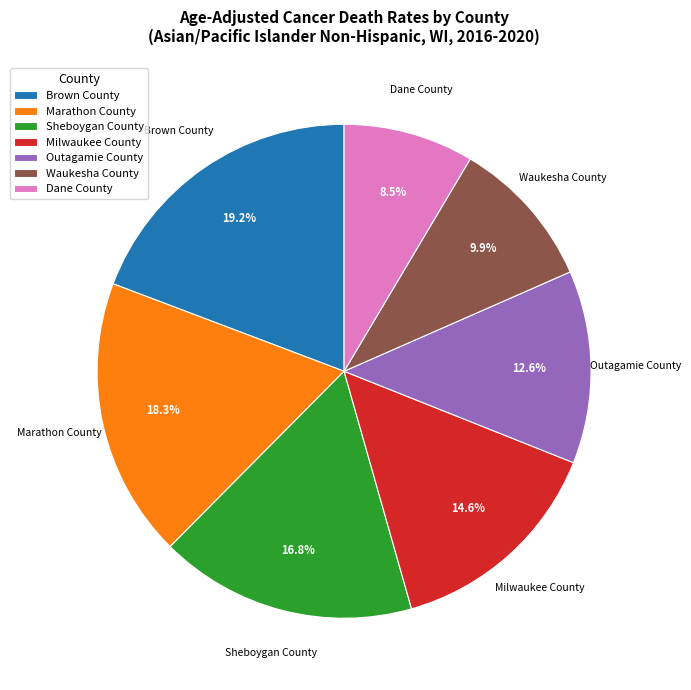

How much of the chart is everything except Milwaukee County?

85.4%